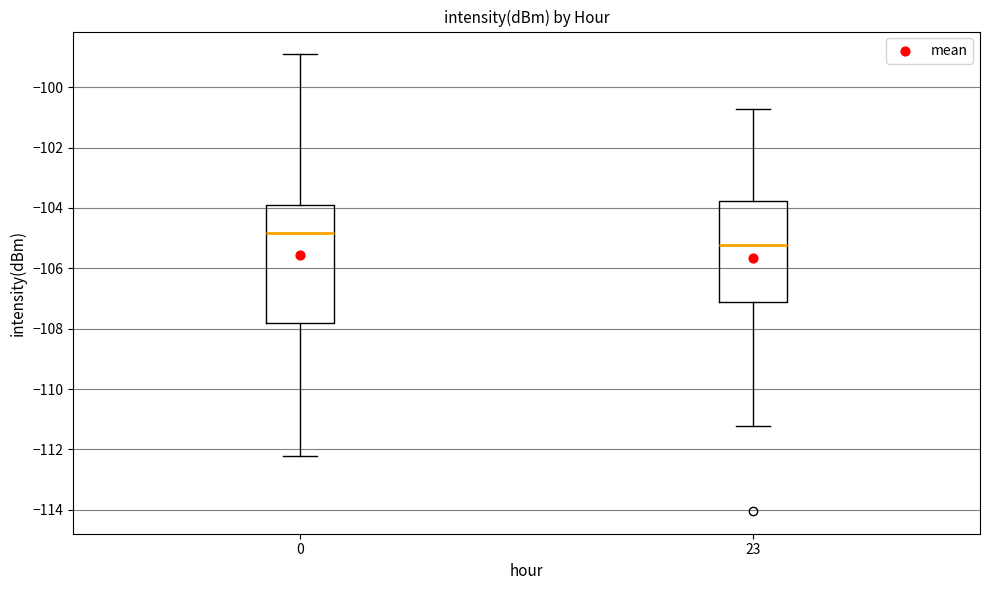

Where does the upper whisker of the box at x = 23 end on the y-axis? The values are not printed on the chart, so give them approximately, as read against the axis.

-100.8